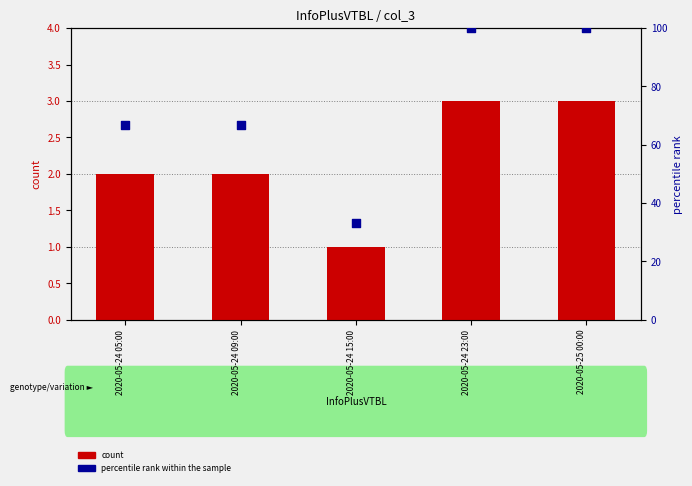

Which series has the widest spread of Y values?

percentile rank